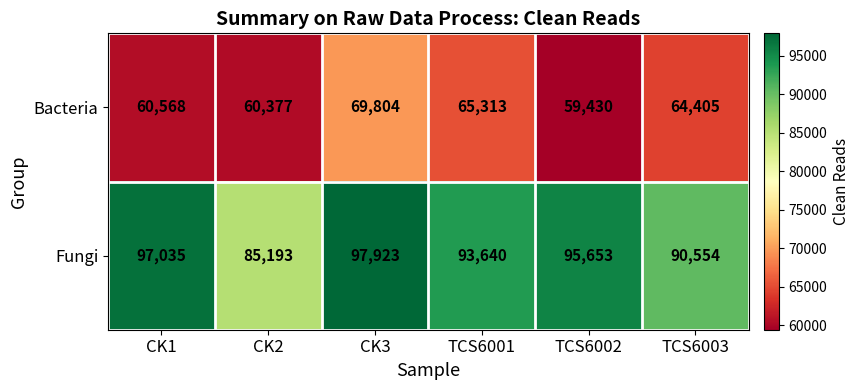

Which series has the largest total across all categories?

Fungi